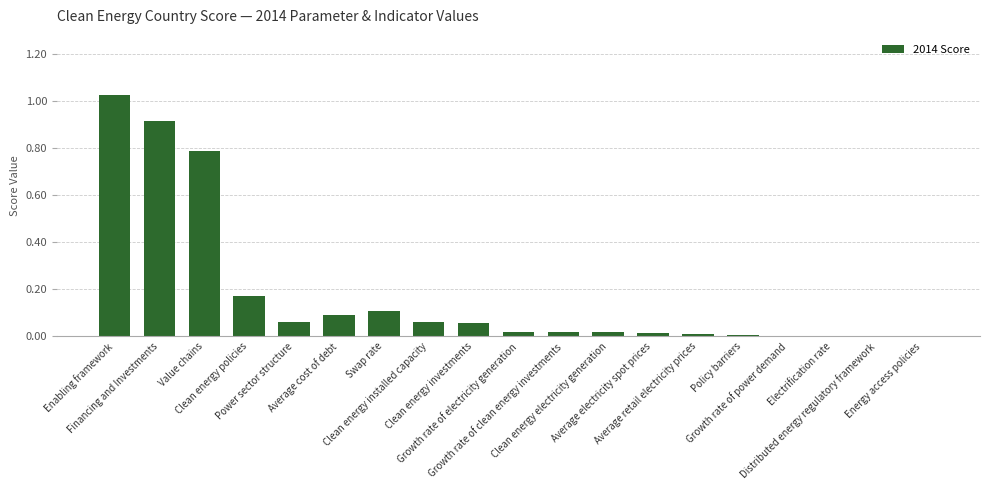

What is the sum of all values?

3.4